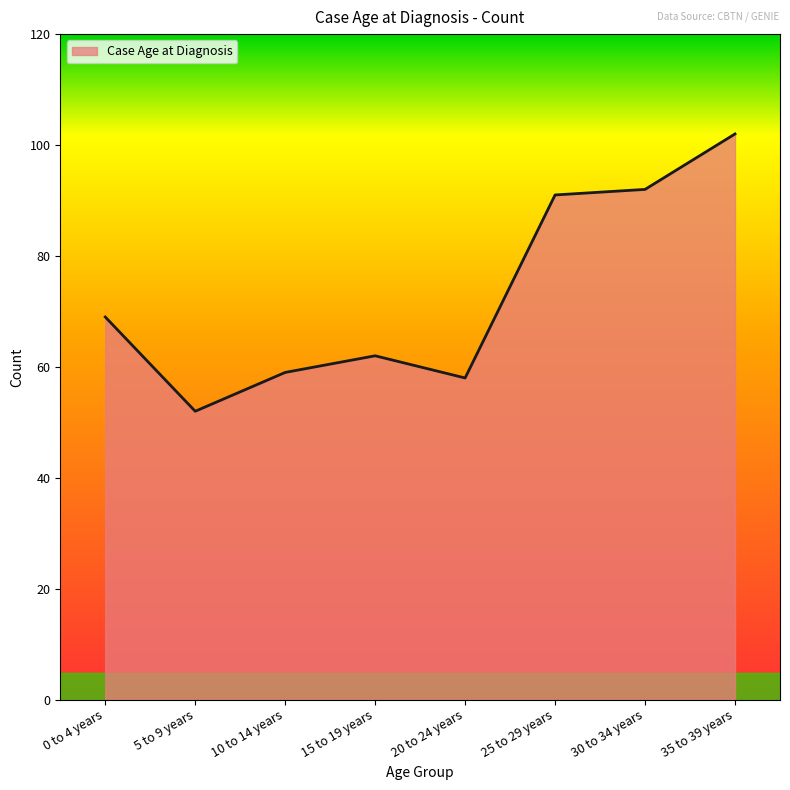

The value at 35 to 39 years is 179. True or false?

False